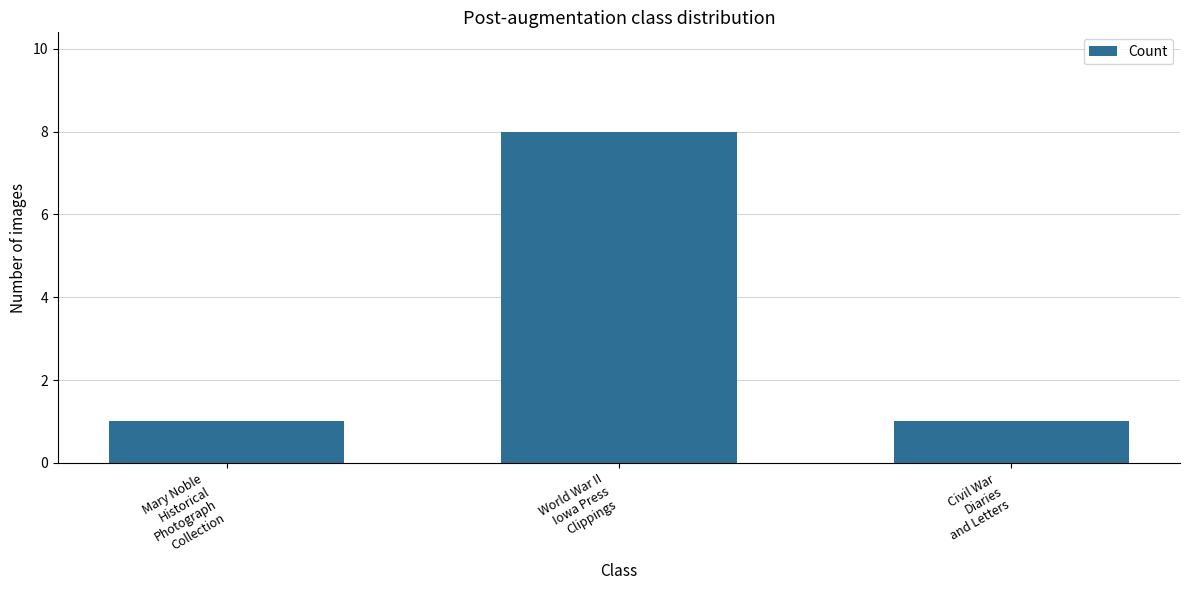

What is the average value?

3